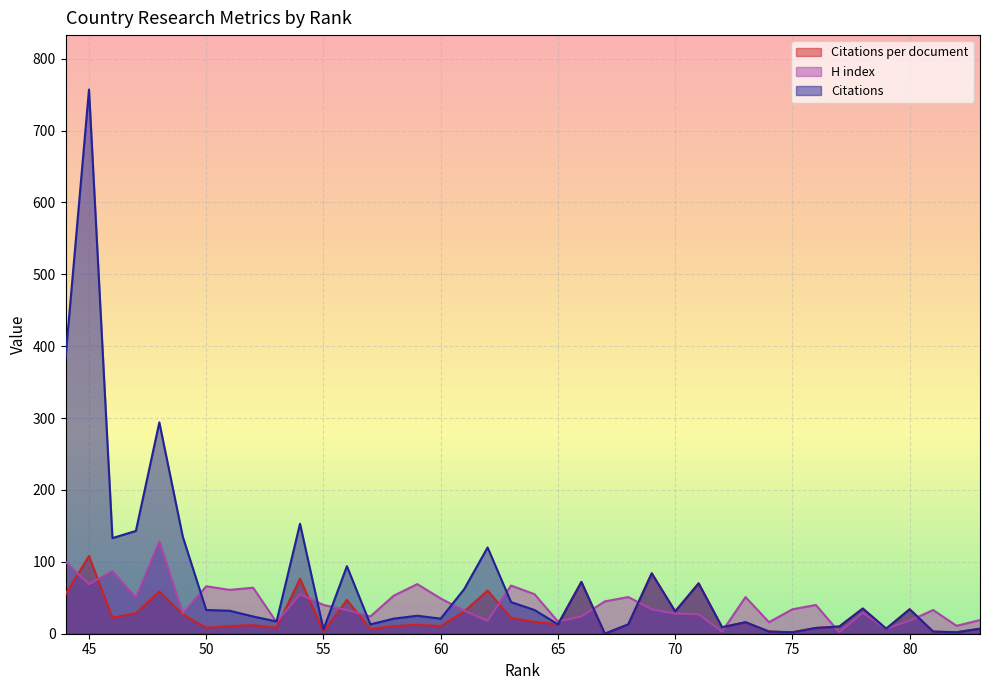

List the series in order of their overall mean, lowest first.

Citations per document, H index, Citations